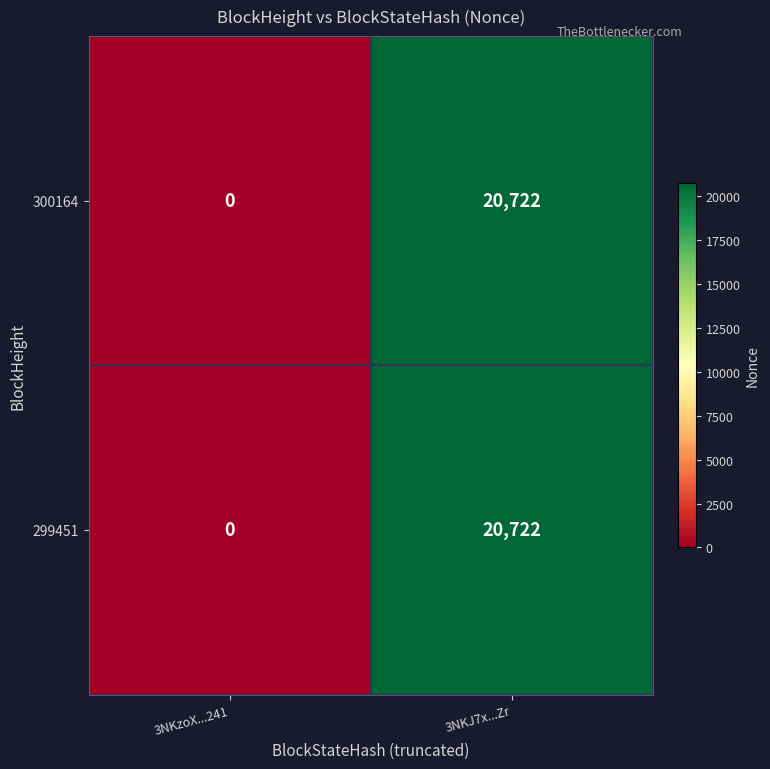

At which category is the sum across all series the highest?

3NKJ7x...Zr